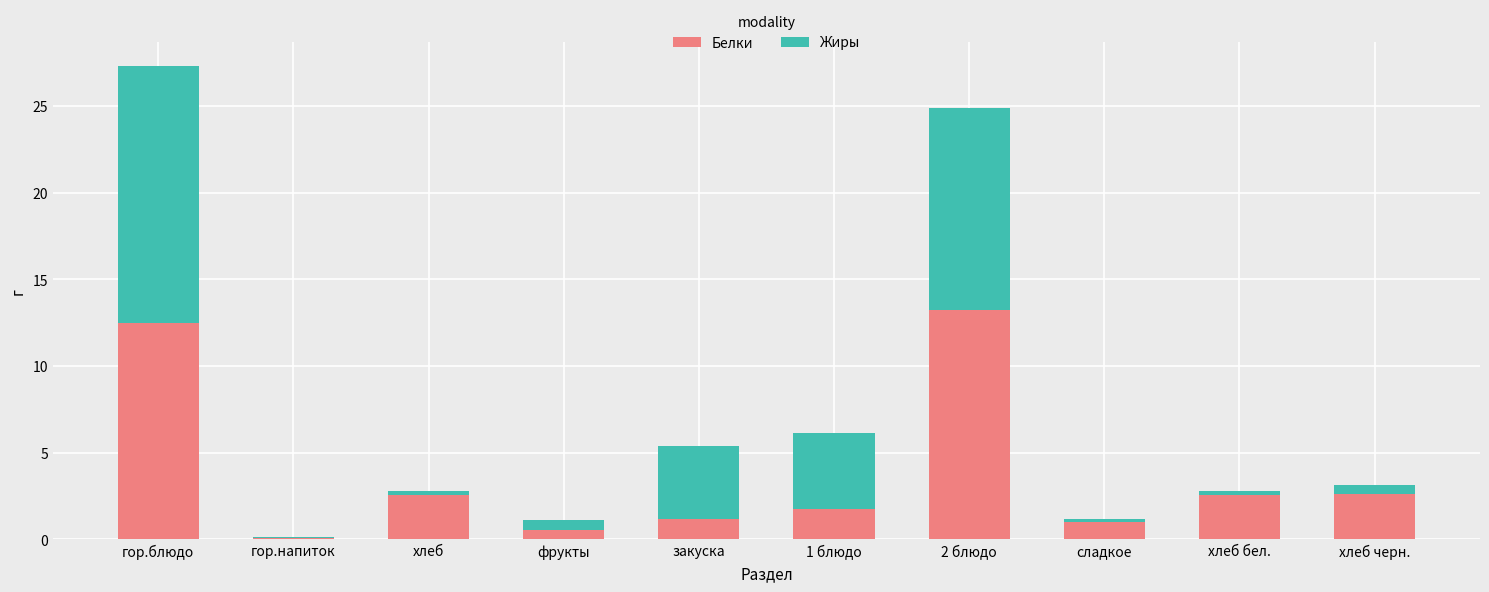

The value of Белки at хлеб is 2.5. True or false?

True